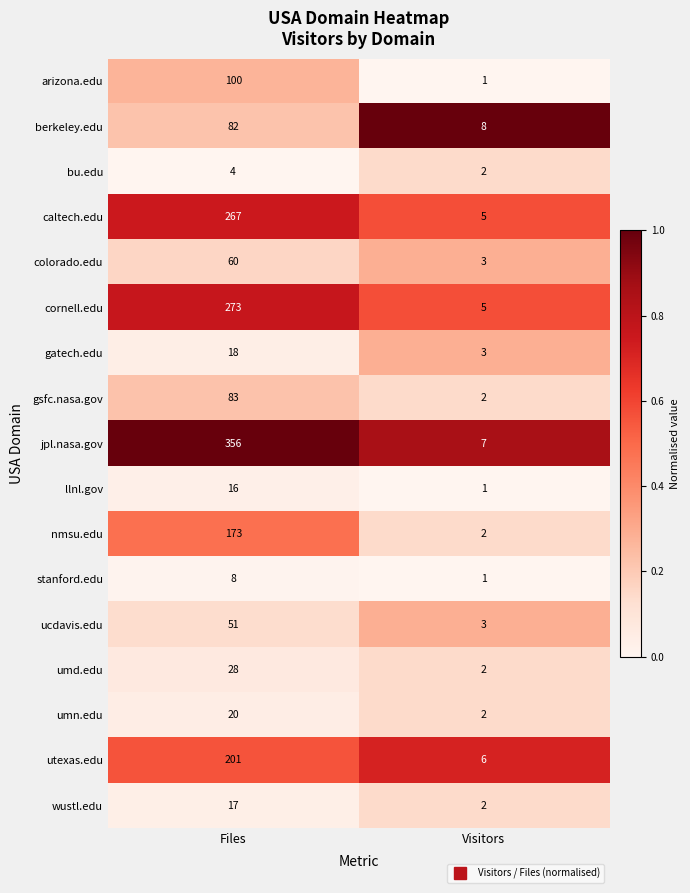

What value does the wustl.edu series have at Files, to the nearest 5?

15